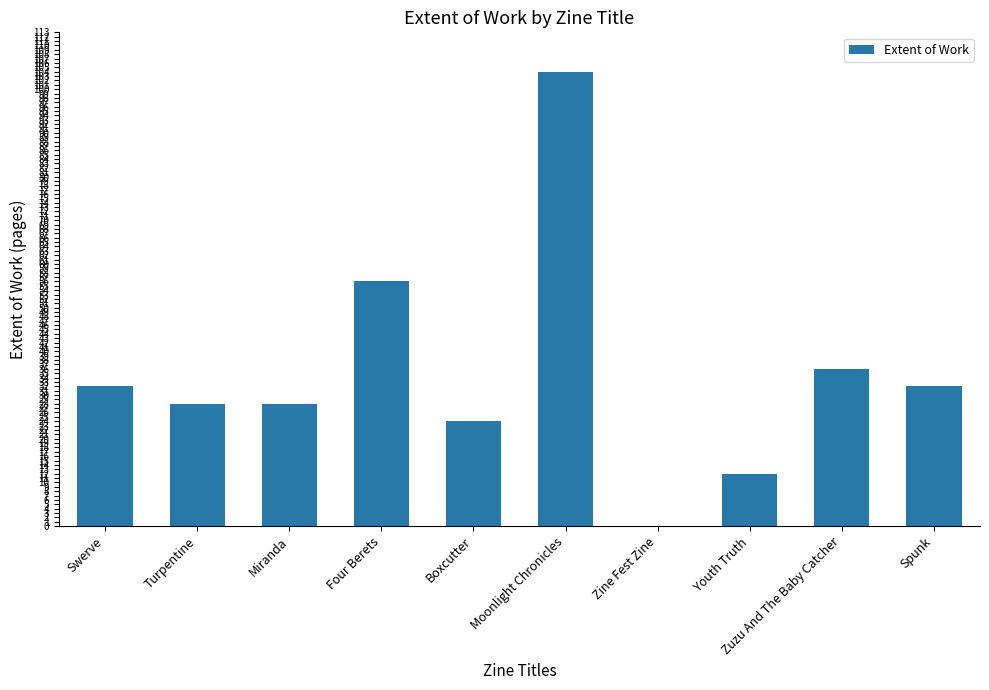

Does the chart contain stacked bars?

No